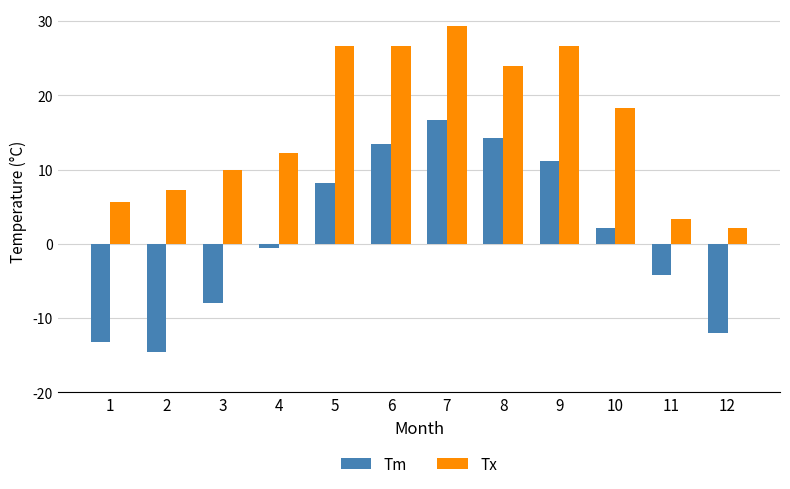

Does the chart contain any negative values?

Yes